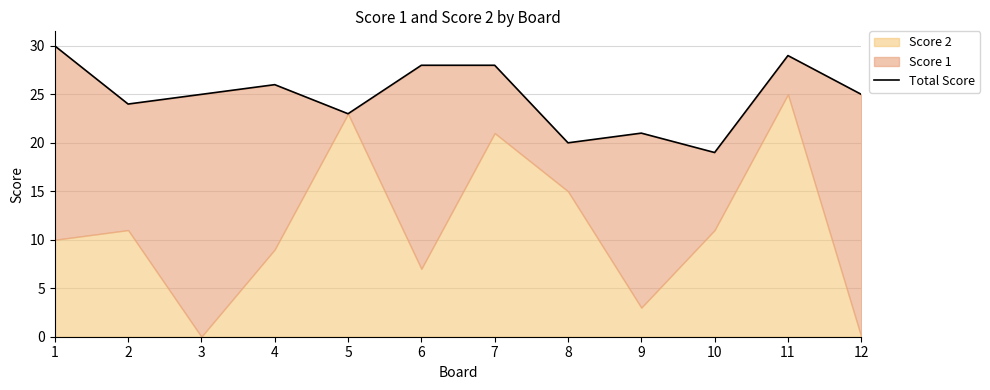

How many points are lower than both their immediate neighbors (excluding endpoints)?

4